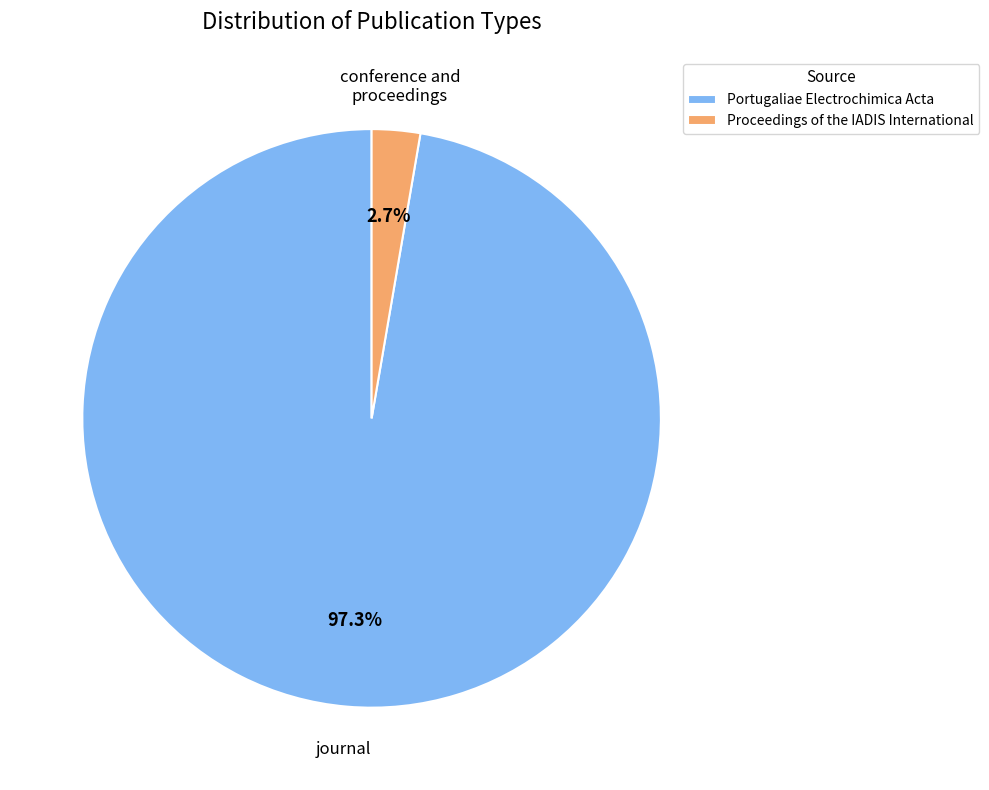

Which category has the biggest portion of the pie?

Portugaliae Electrochimica Acta